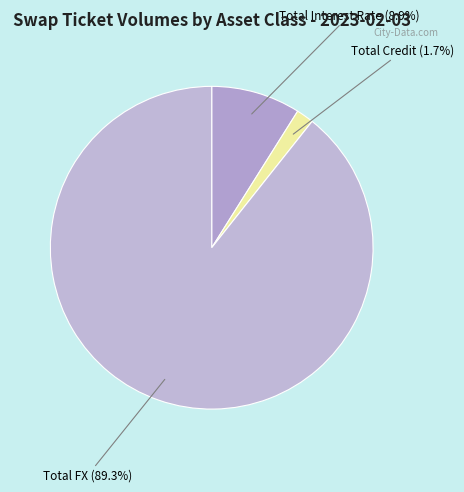

Which has a higher value, Total Credit (1.7%) or Total Interest Rate (8.9%)?

Total Interest Rate (8.9%)